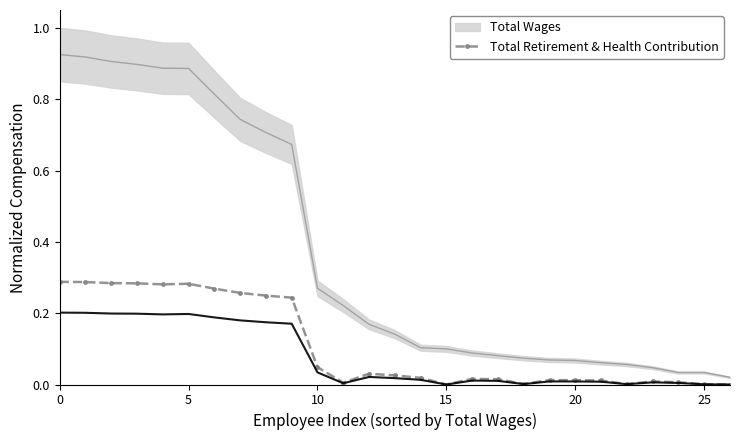

Is it true that the value at 15 is 0.5?

False